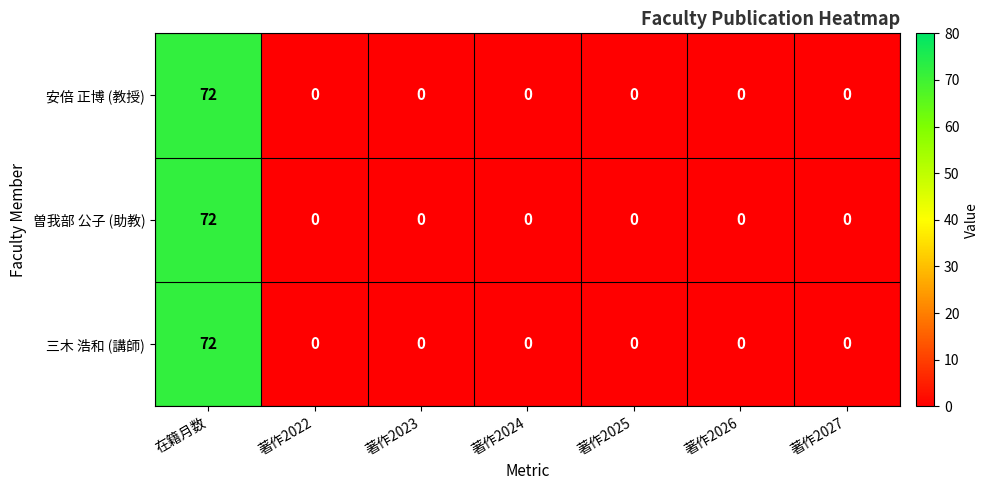

The 安倍 正博 (教授) series shows 27 at 著作2026. True or false?

False